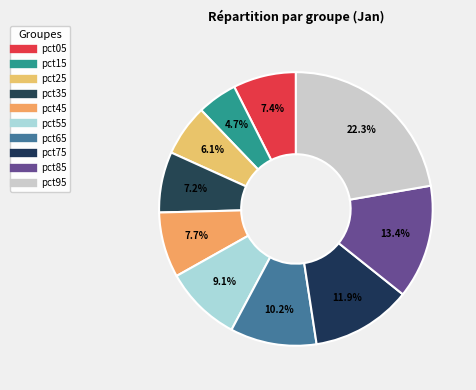

Which has a higher value, pct55 or pct95?

pct95